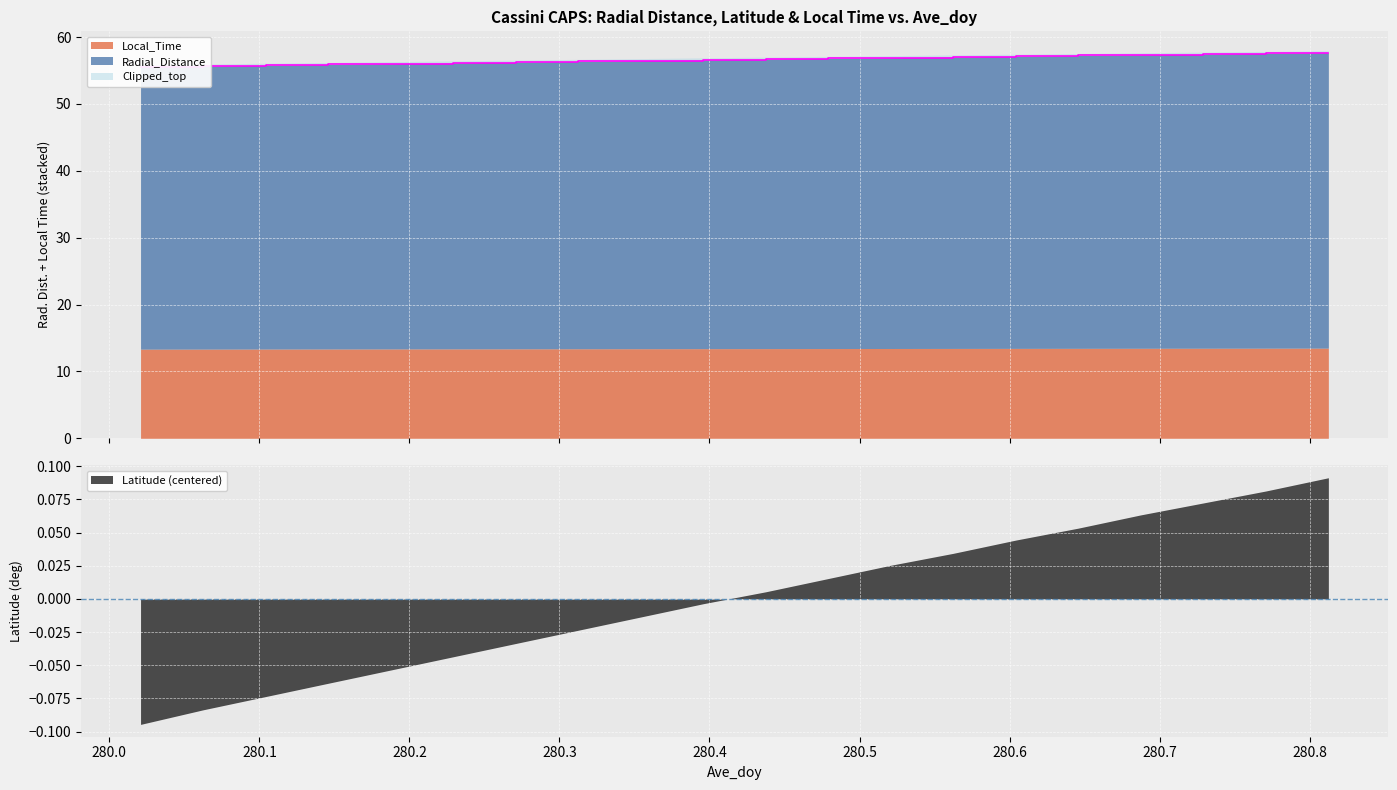

True or false: Local_Time and Radial_Distance cross at least once.

False